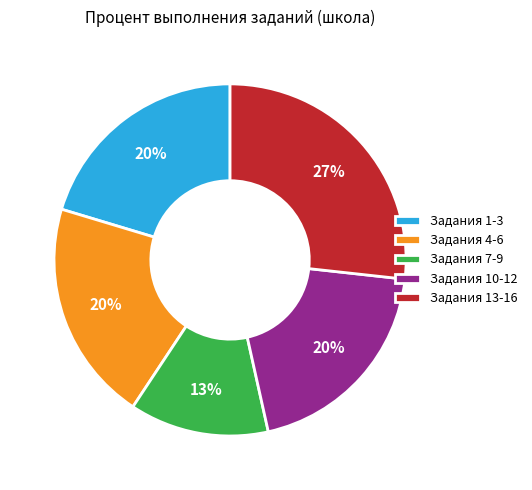

Which slice is the smallest?

Задания 7-9